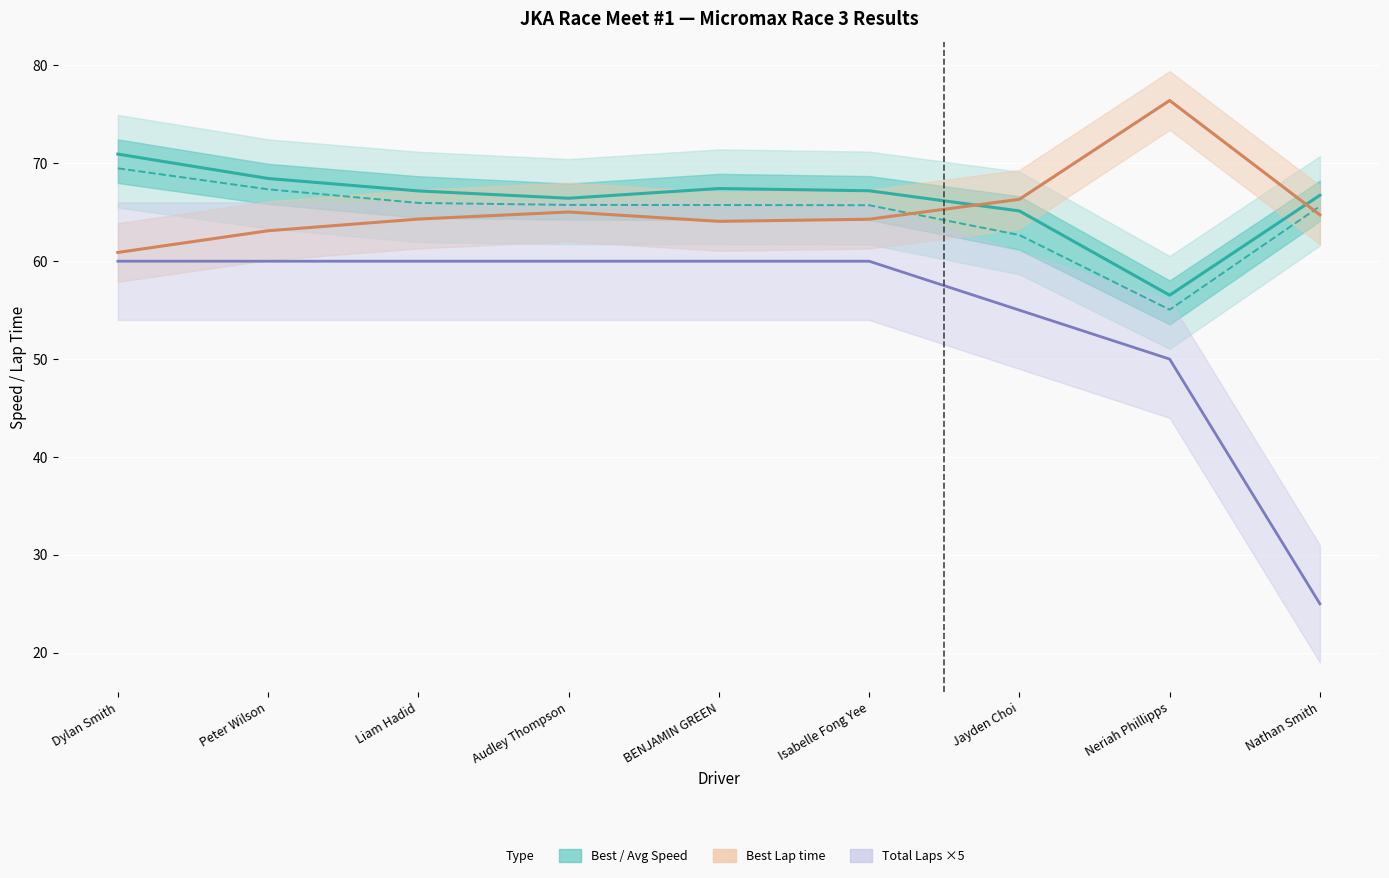

Is this an area chart (filled region under the line)?

No